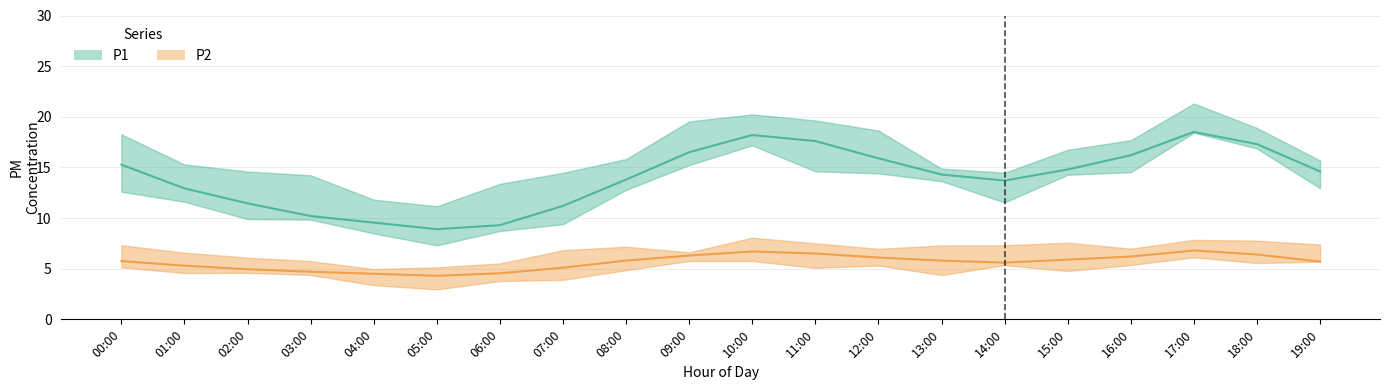

How many interior local peaks does the P1 series have?

2